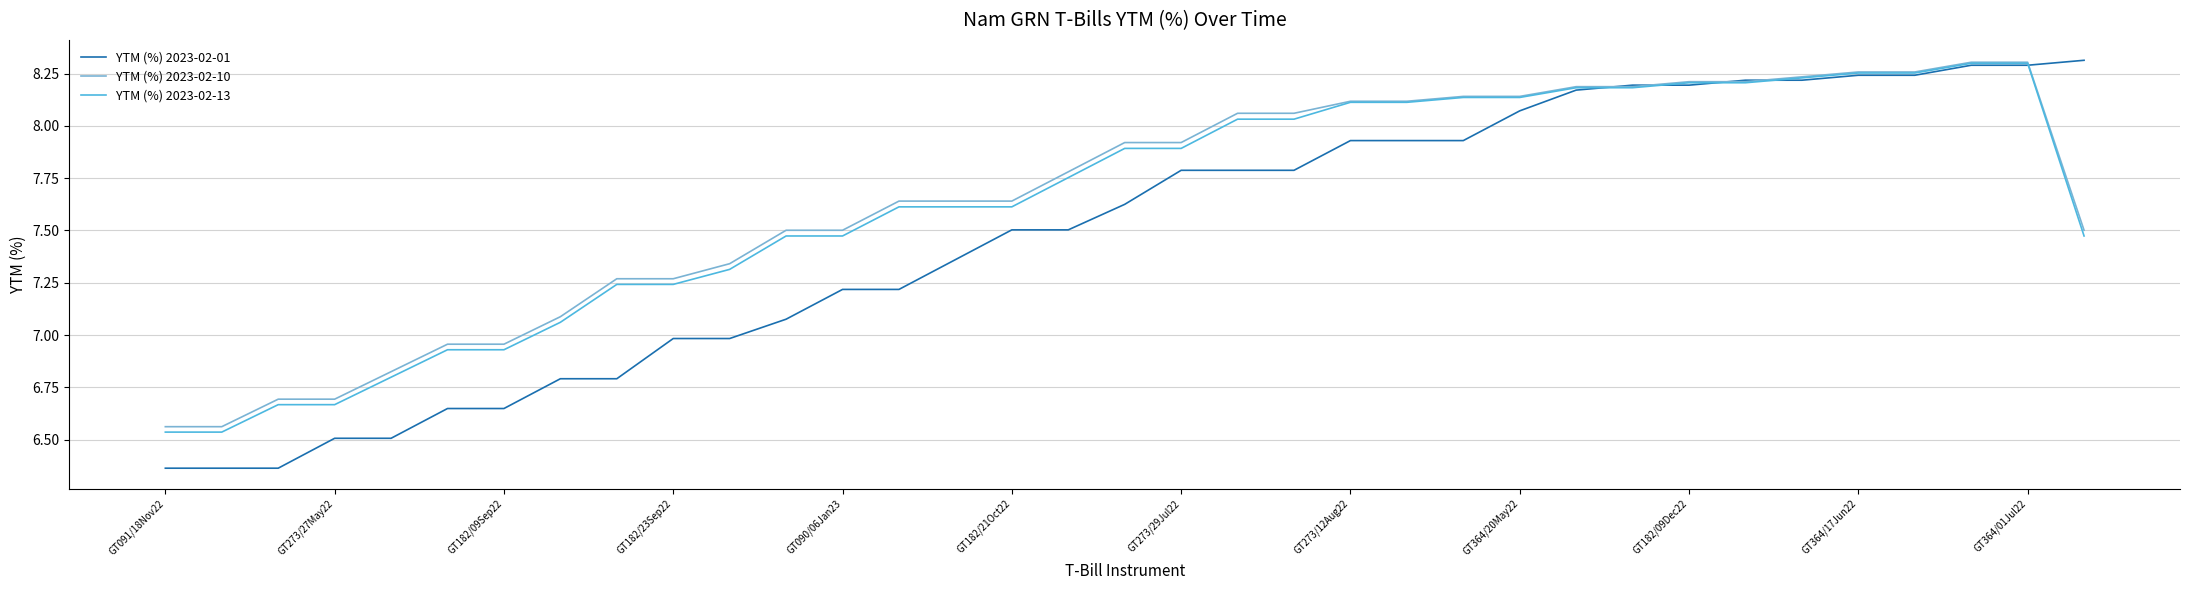

What is the difference between the second highest and second lowest values in the YTM (%) 2023-02-10 series?

1.7